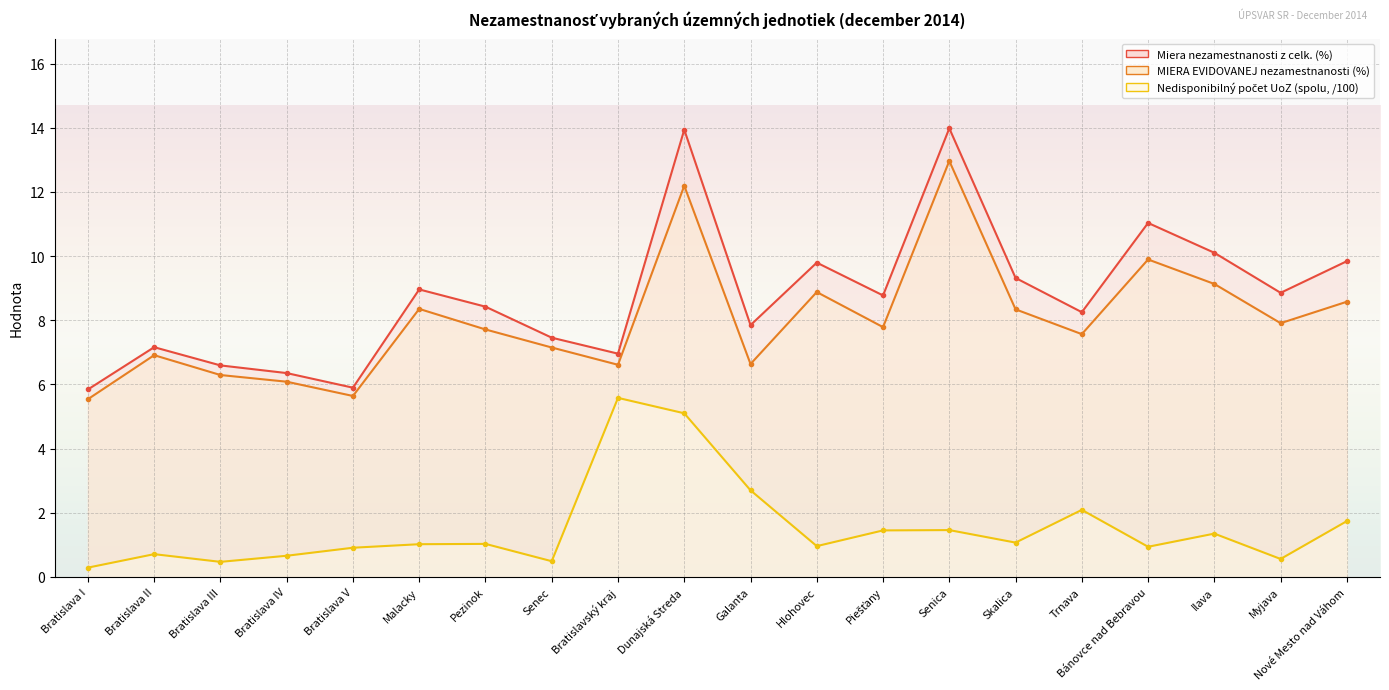

At which category is the sum across all series the highest?

Dunajská Streda